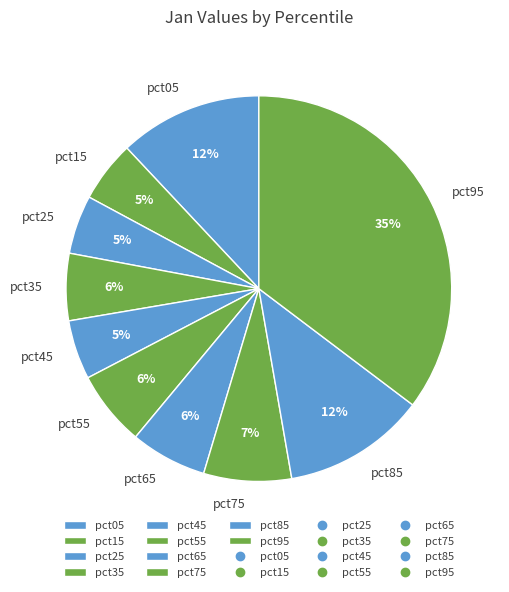

Which category has the biggest portion of the pie?

pct95